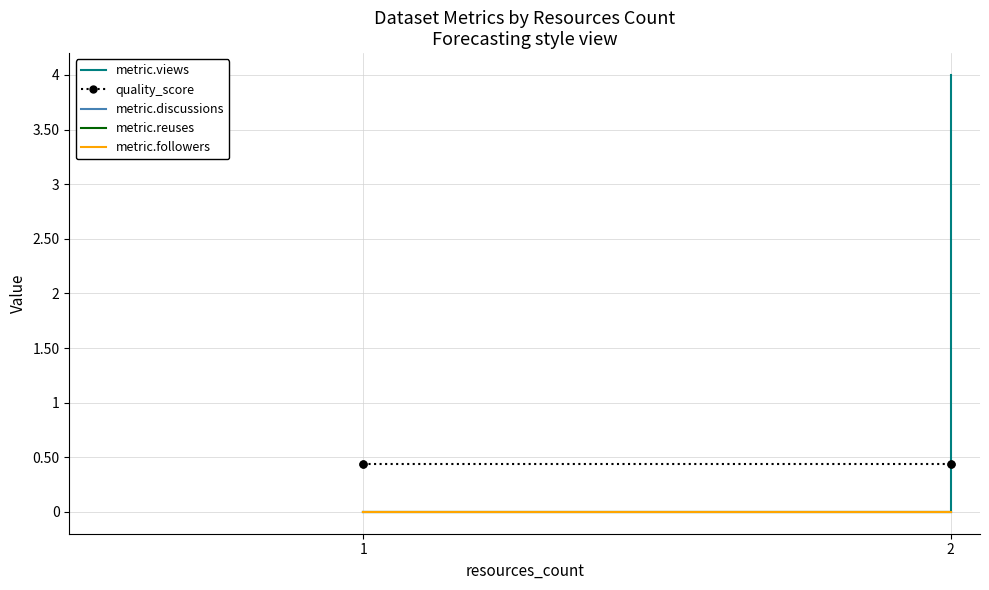

True or false: metric.discussions and metric.followers cross at least once.

False